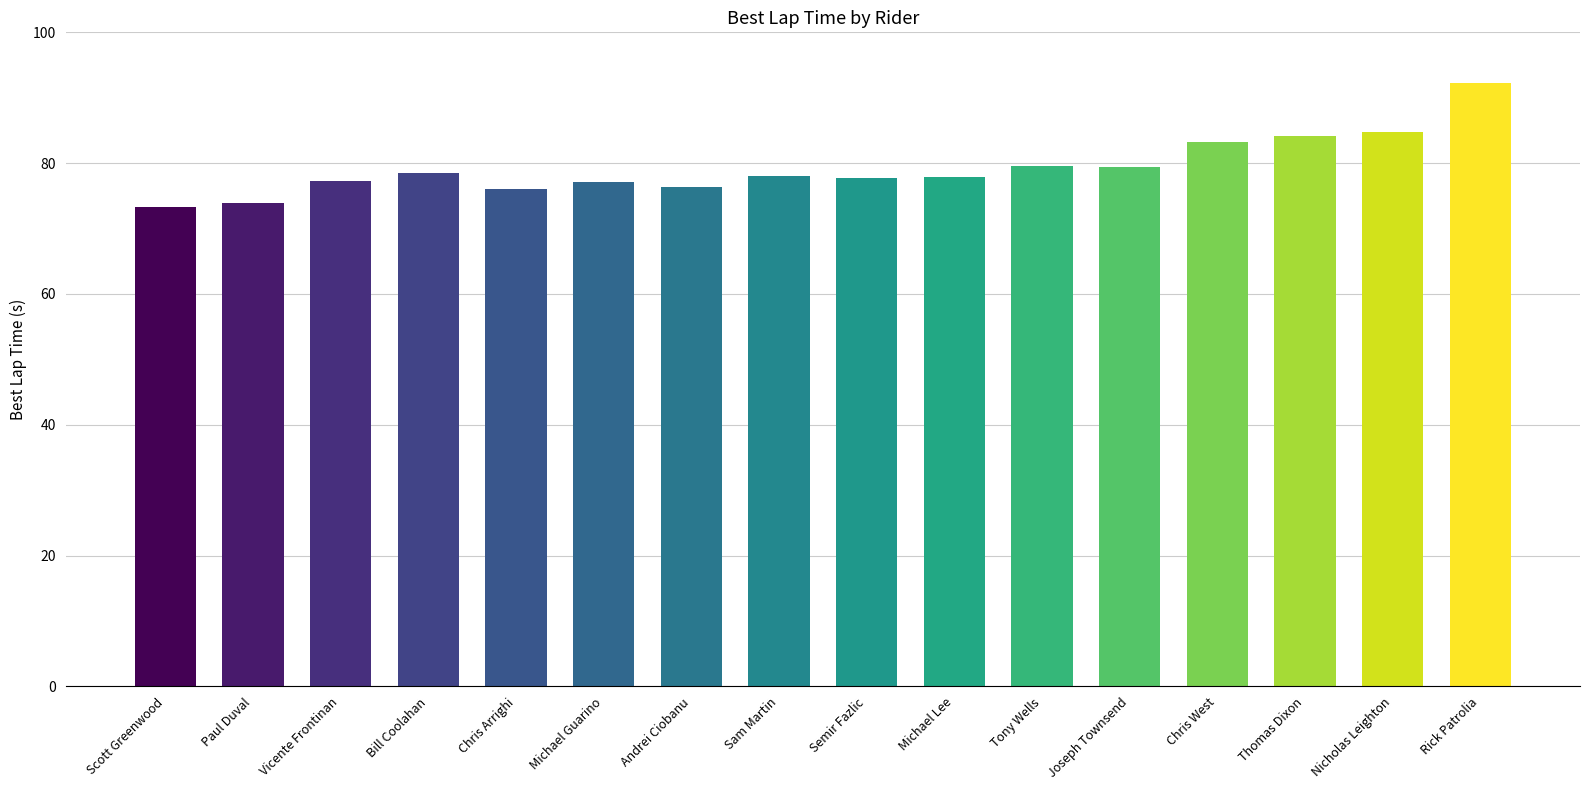

The chart shows a value of 77.7 at Semir Fazlic. True or false?

True